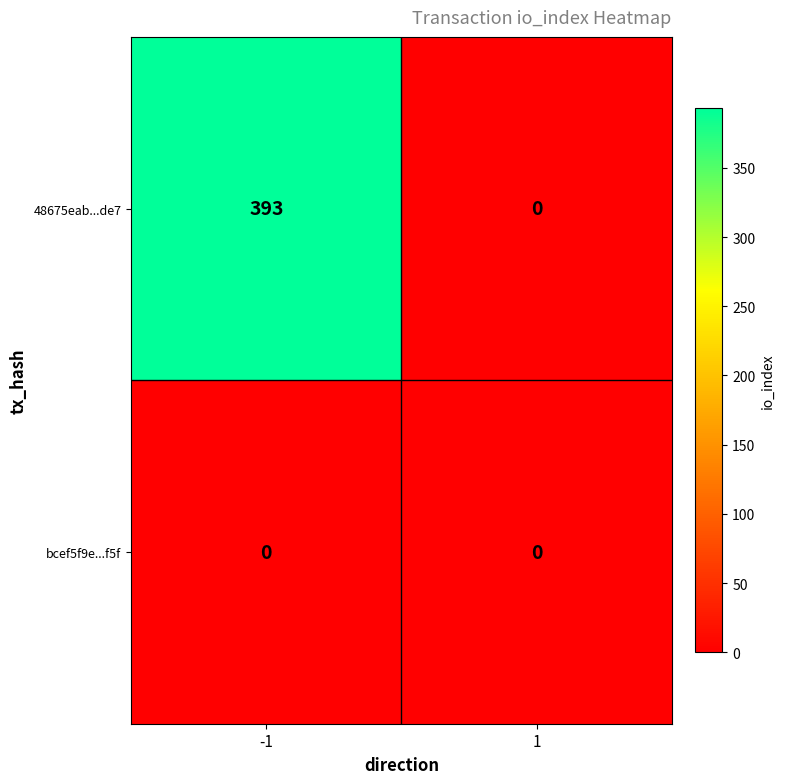

Which label corresponds to the largest value in the chart?

-1